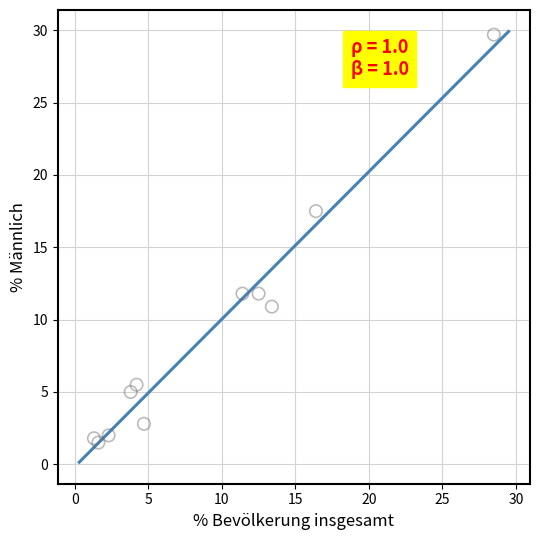

What Y value in the scatter plot is closest to 15?

17.5